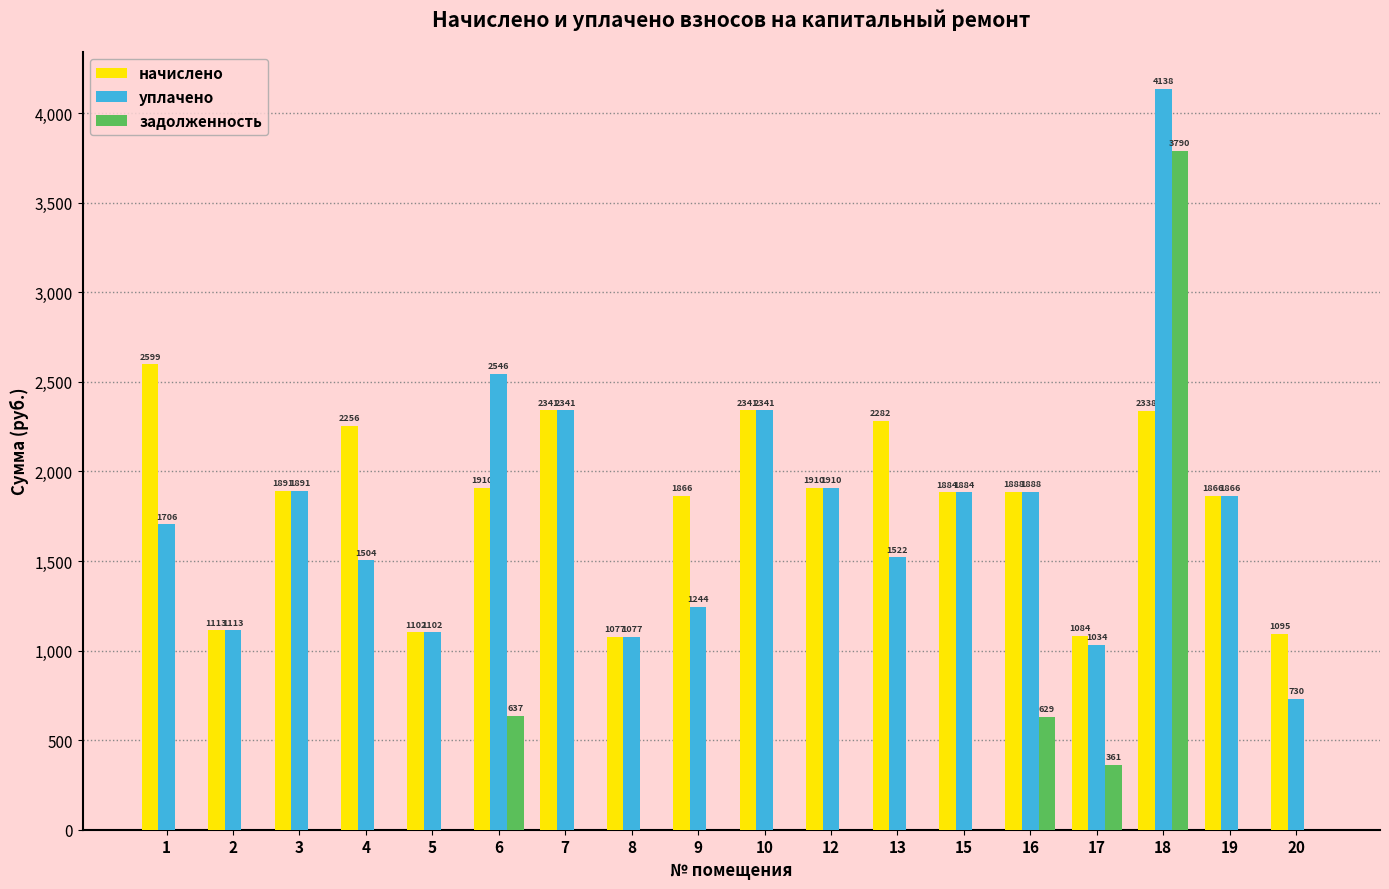

Between 4 and 16, which series saw the biggest shift?

задолженность